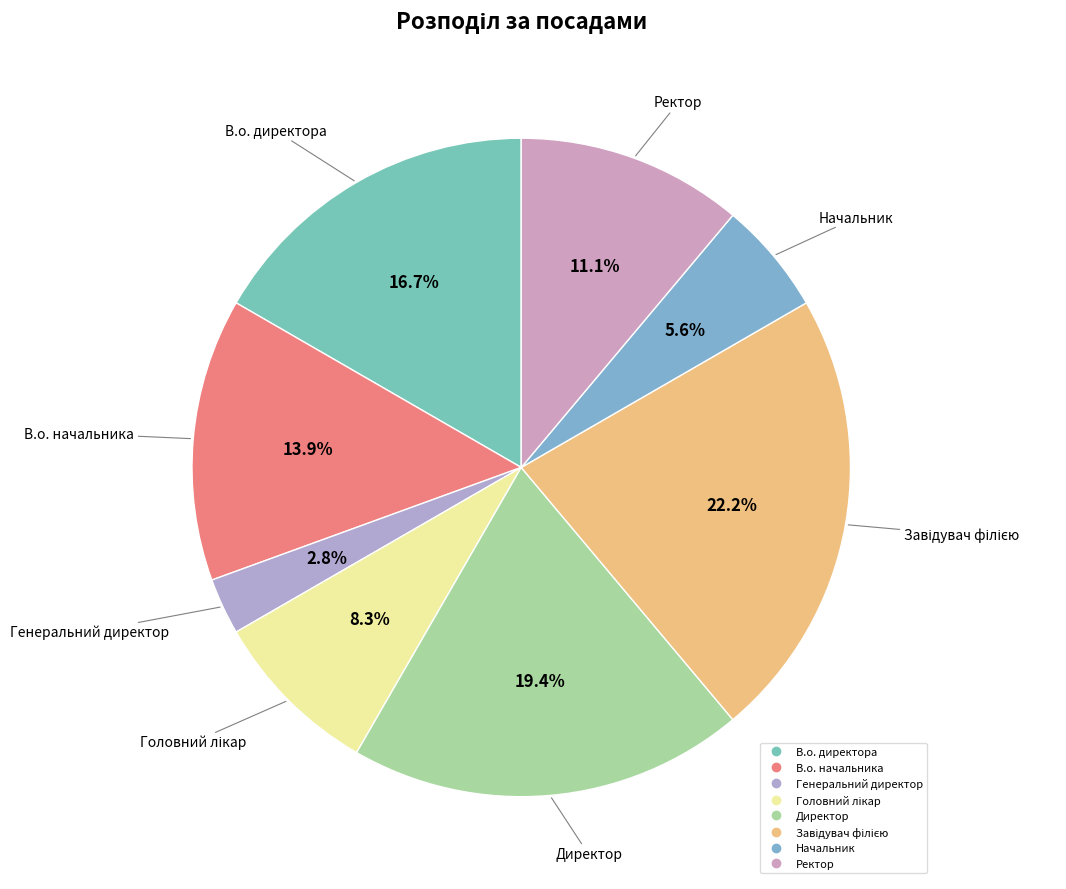

To the nearest percent, what is the difference between the Директор and В.о. начальника slice percentages?

6%